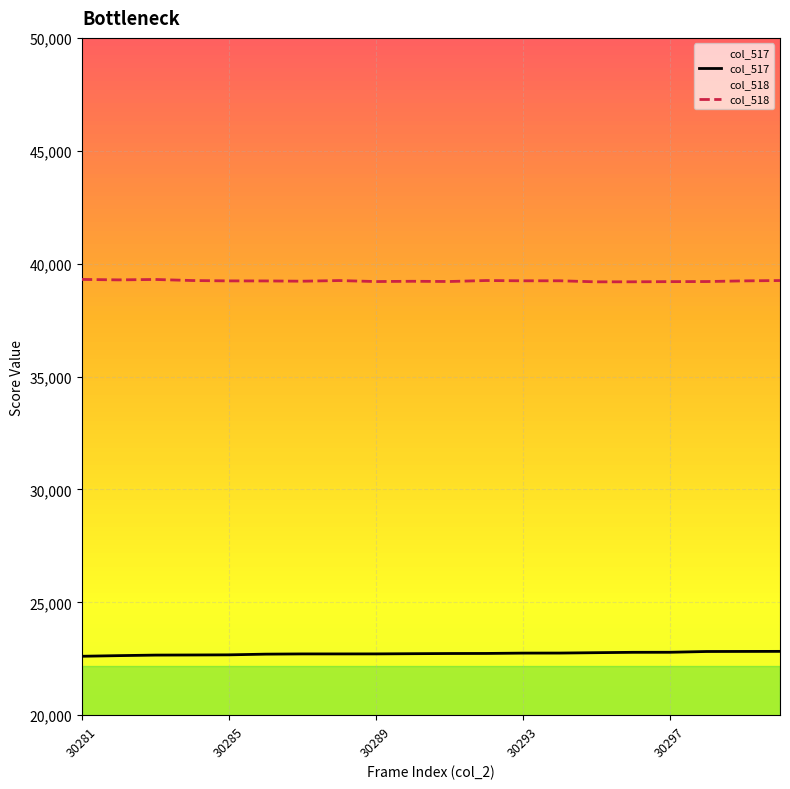

True or false: col_518 and col_517 intersect in this chart.

False